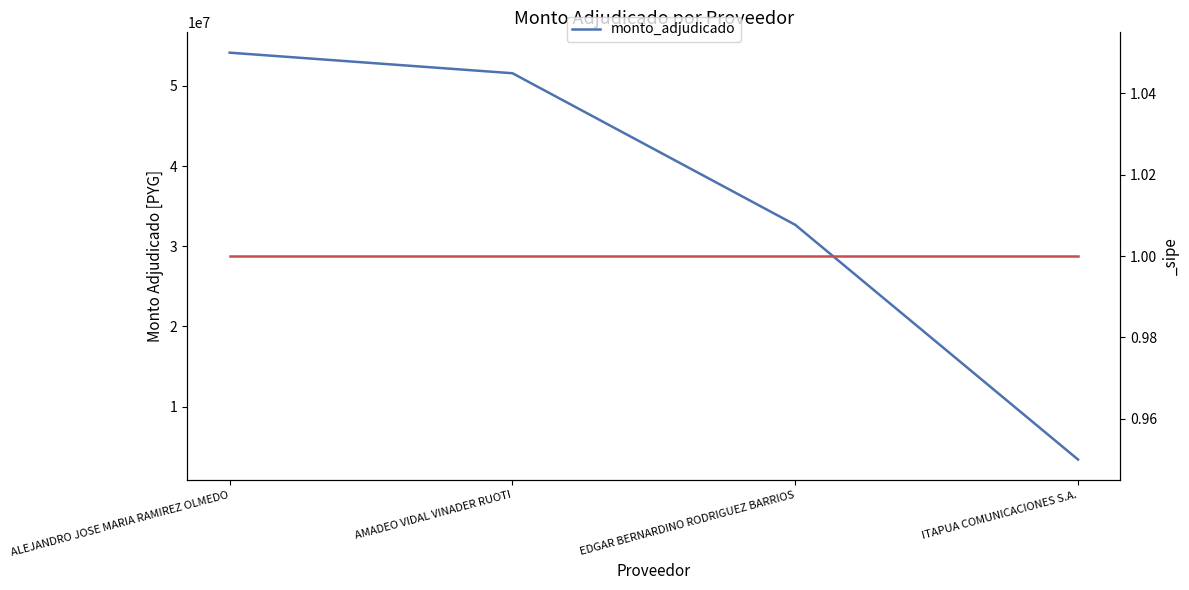

What is the sum of all values?

141772225